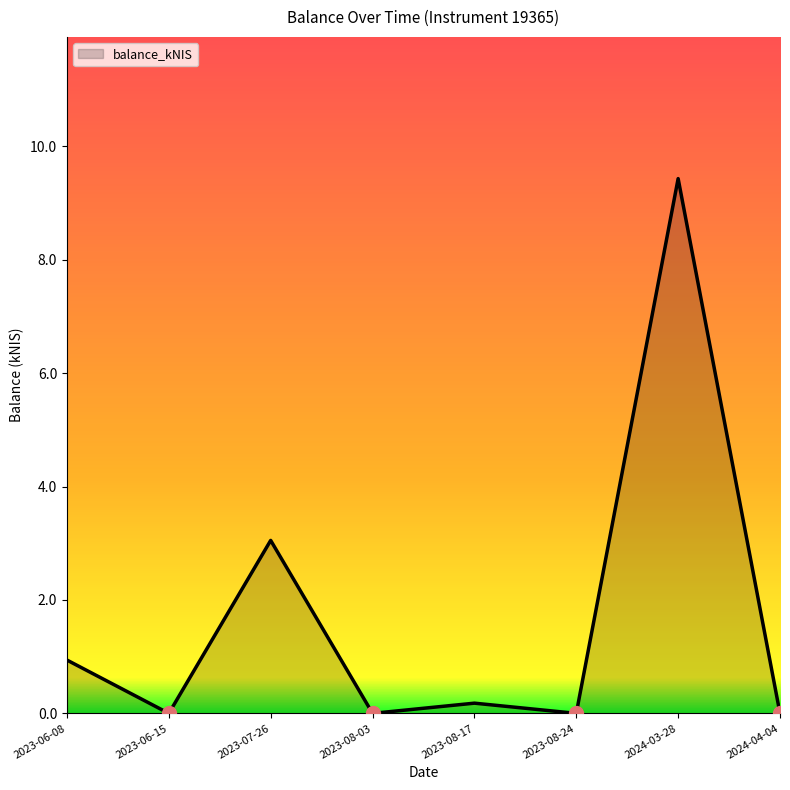

At which category does the data reach its first local peak?

2023-07-26